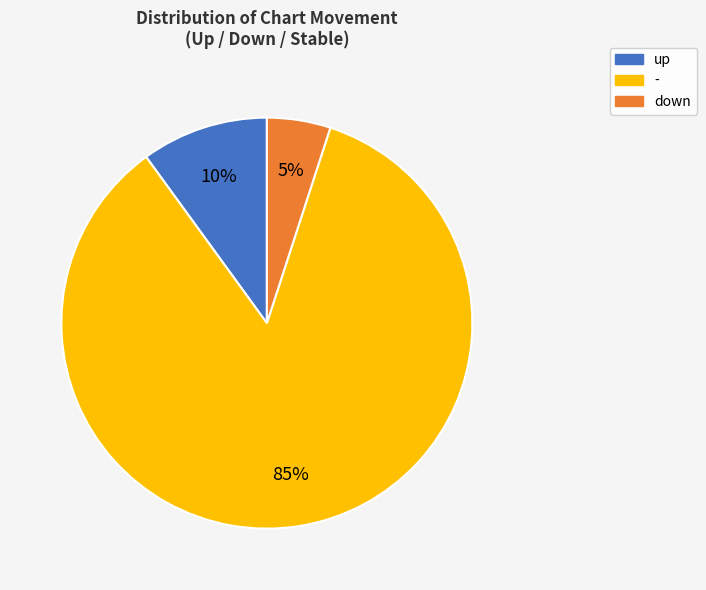

Is there a majority slice in this chart?

Yes